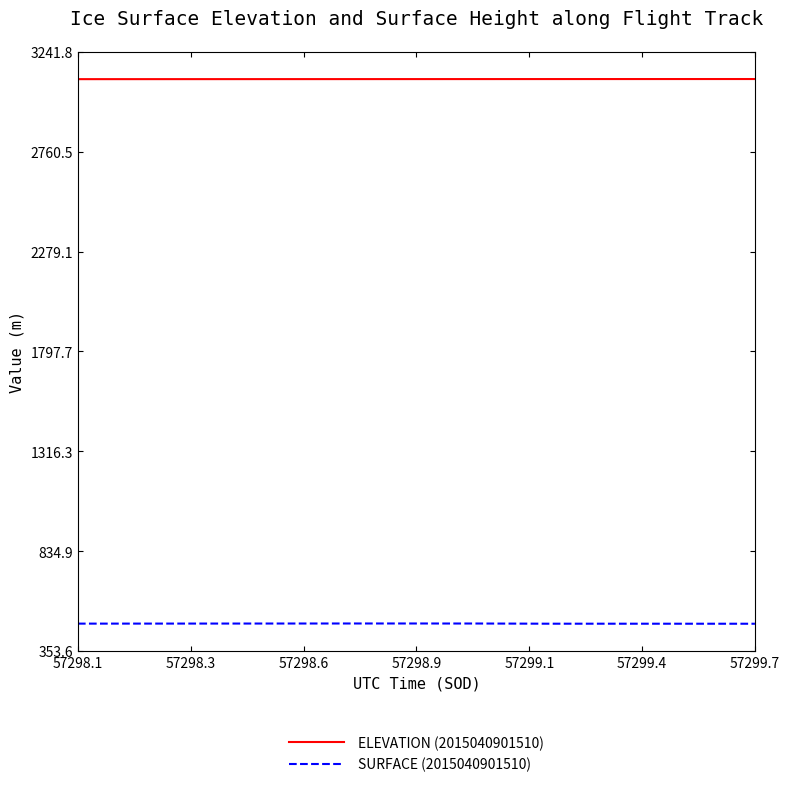

Rank the series by their average value, from lowest to highest.

SURFACE (2015040901510), ELEVATION (2015040901510)